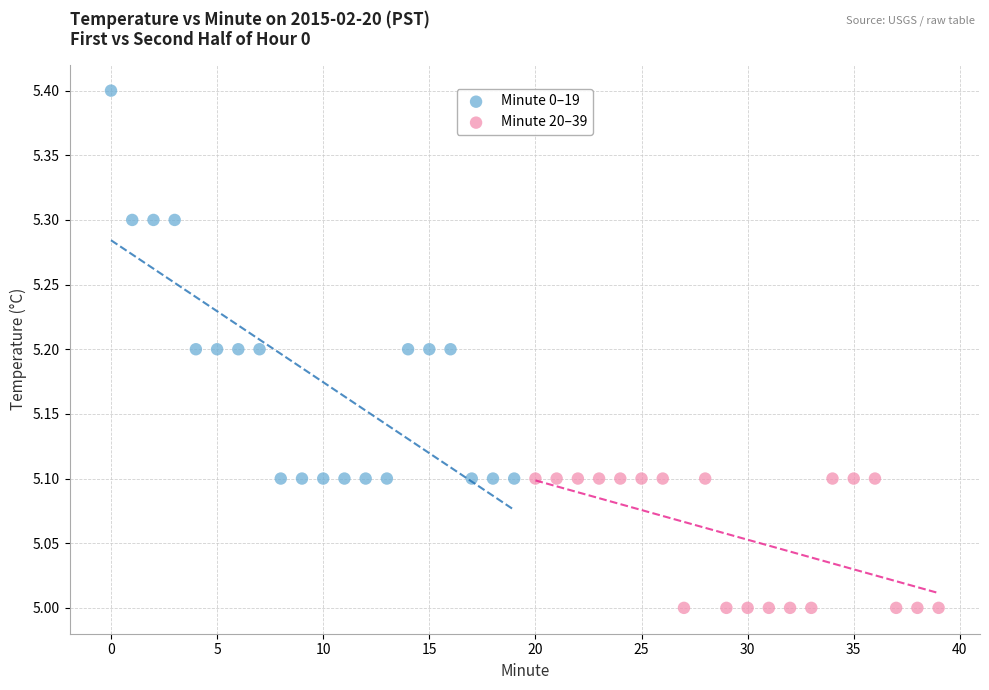

Which series has the largest Y range (max minus min)?

Minute 0–19